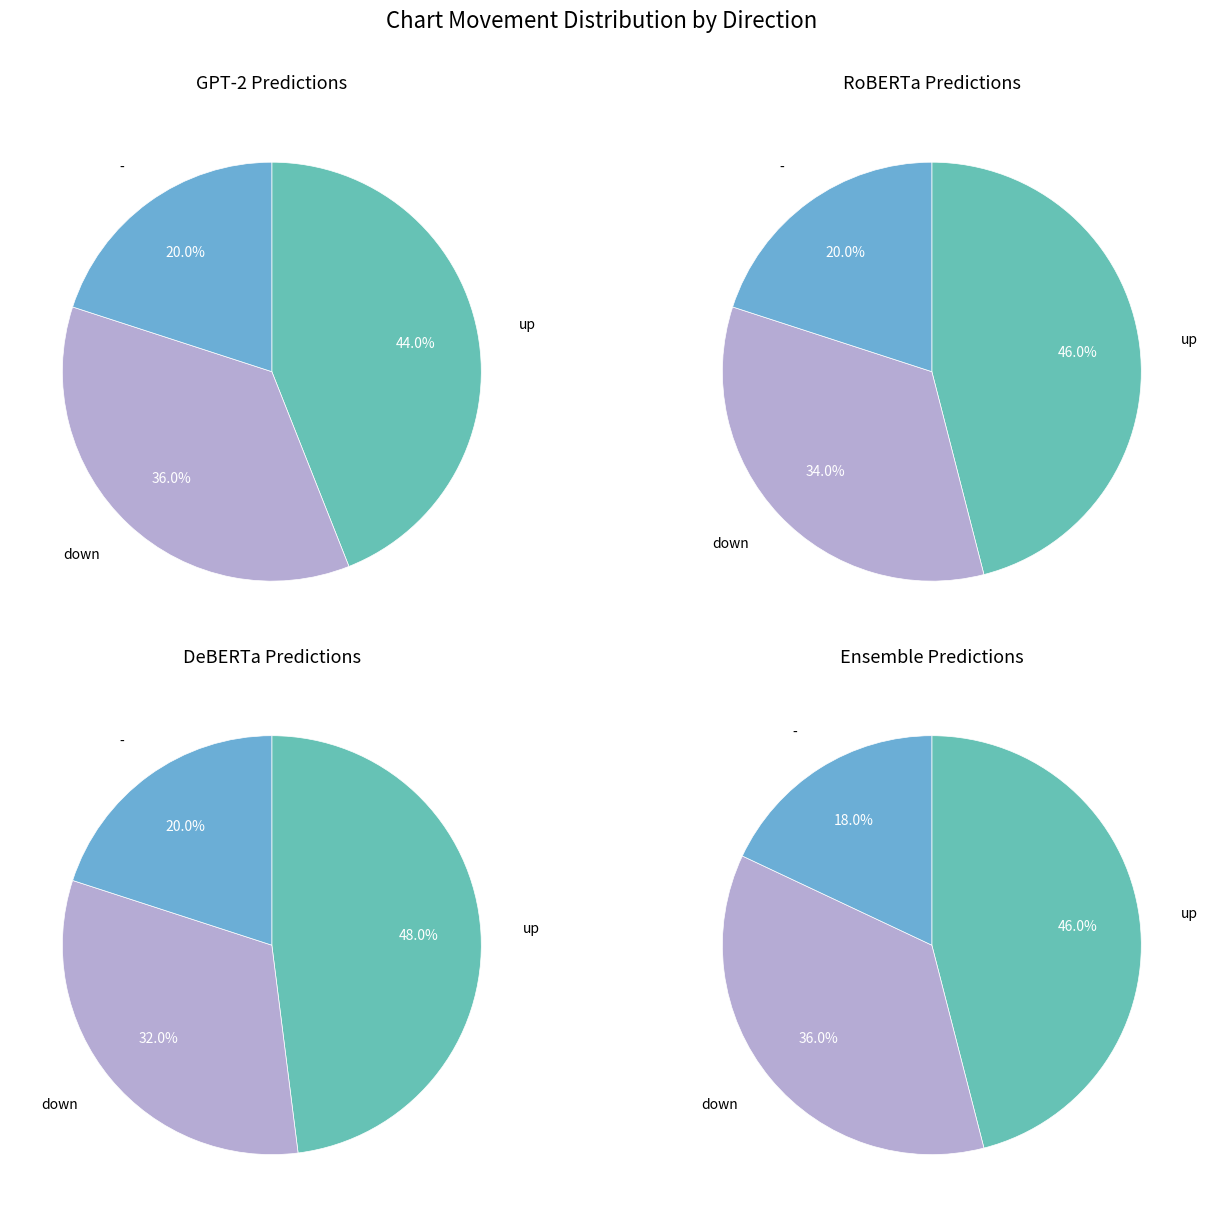

Does up account for over 50% of the chart?

No